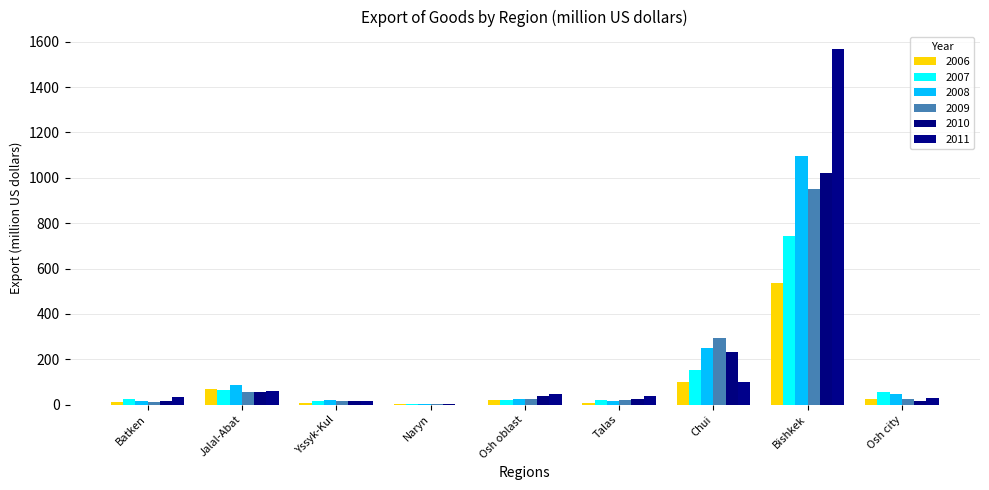

How many groups of bars are there?

9